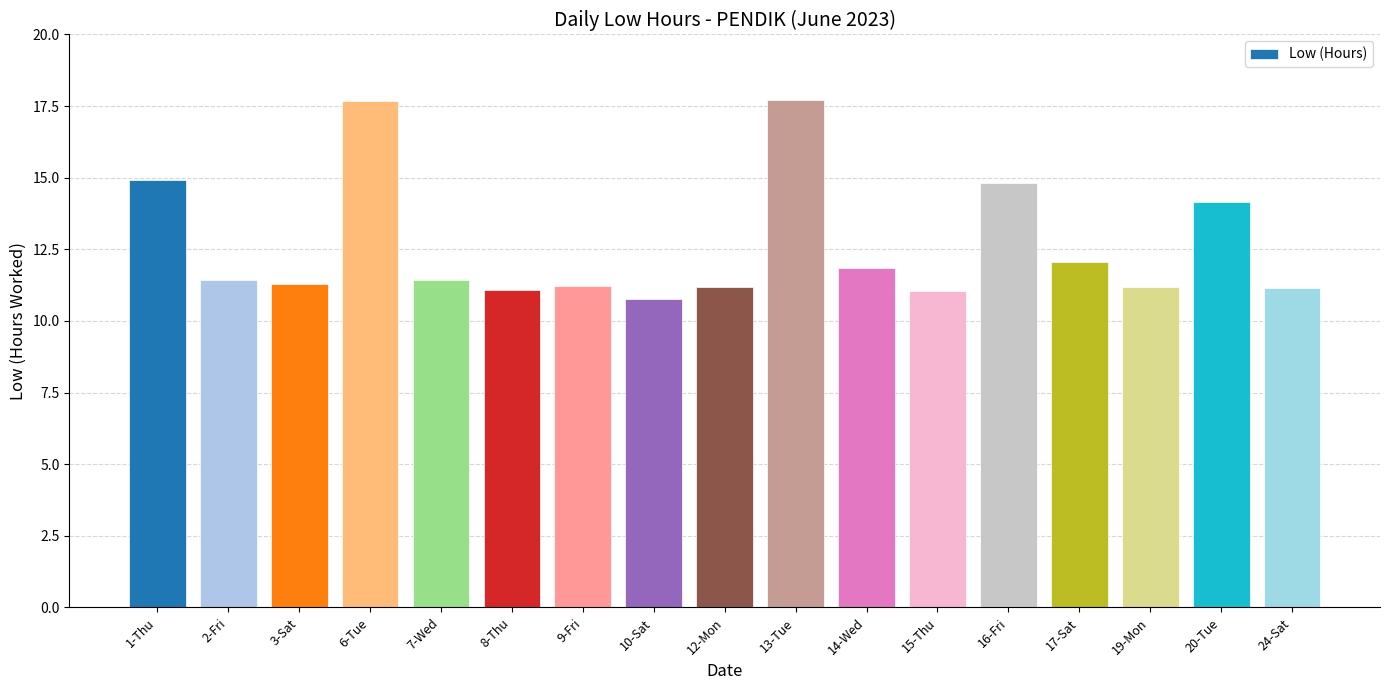

What is the change in value from 6-Tue to 7-Wed?

-6.2